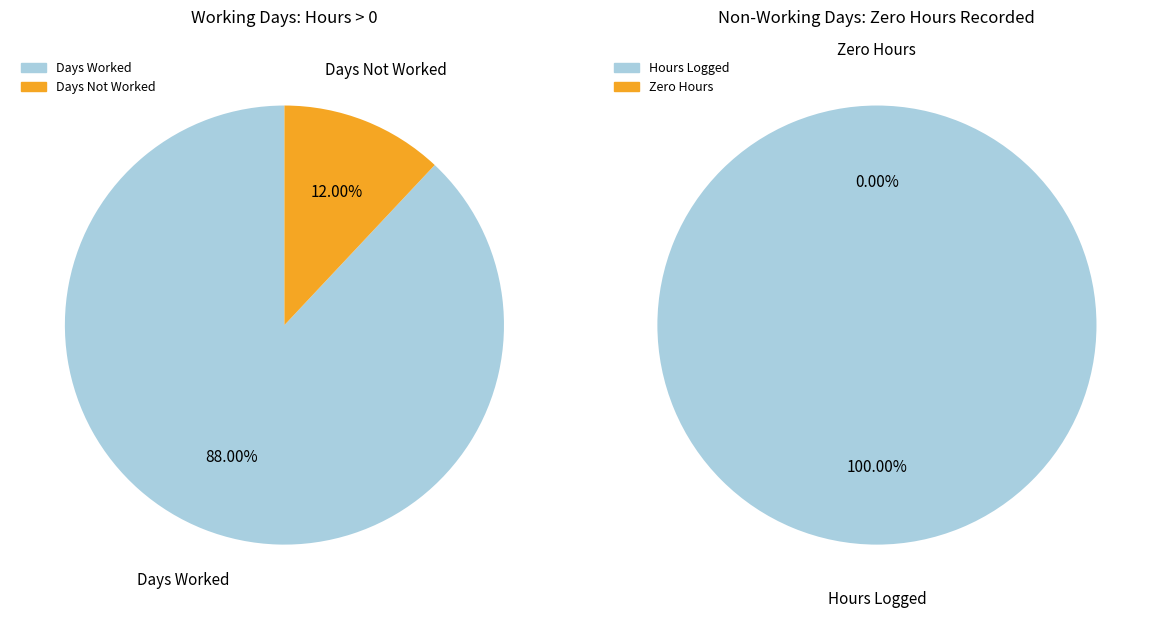

Is it true that 22 is 5% of the pie?

True